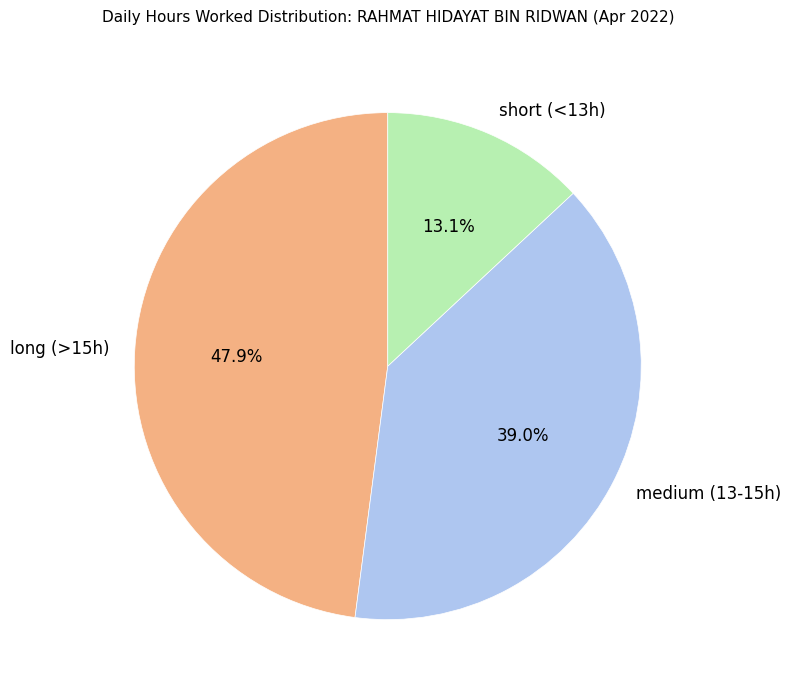

Rank the categories by value from lowest to highest.

short (<13h), medium (13-15h), long (>15h)